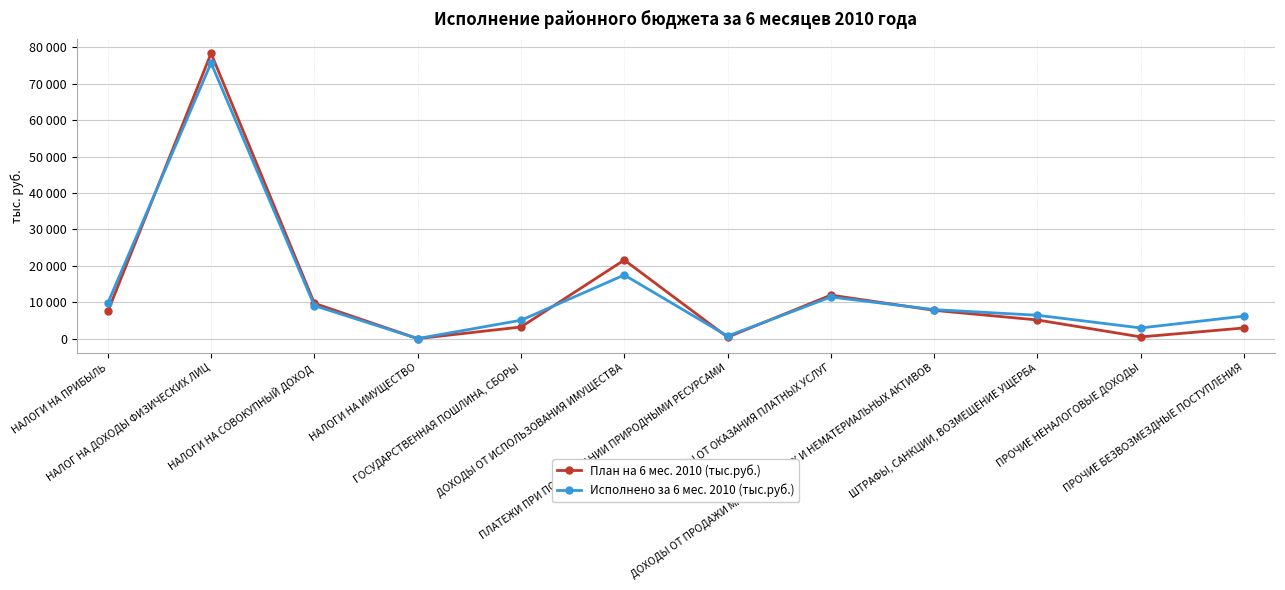

What are all the series names shown in the legend?

План на 6 мес. 2010 (тыс.руб.), Исполнено за 6 мес. 2010 (тыс.руб.)